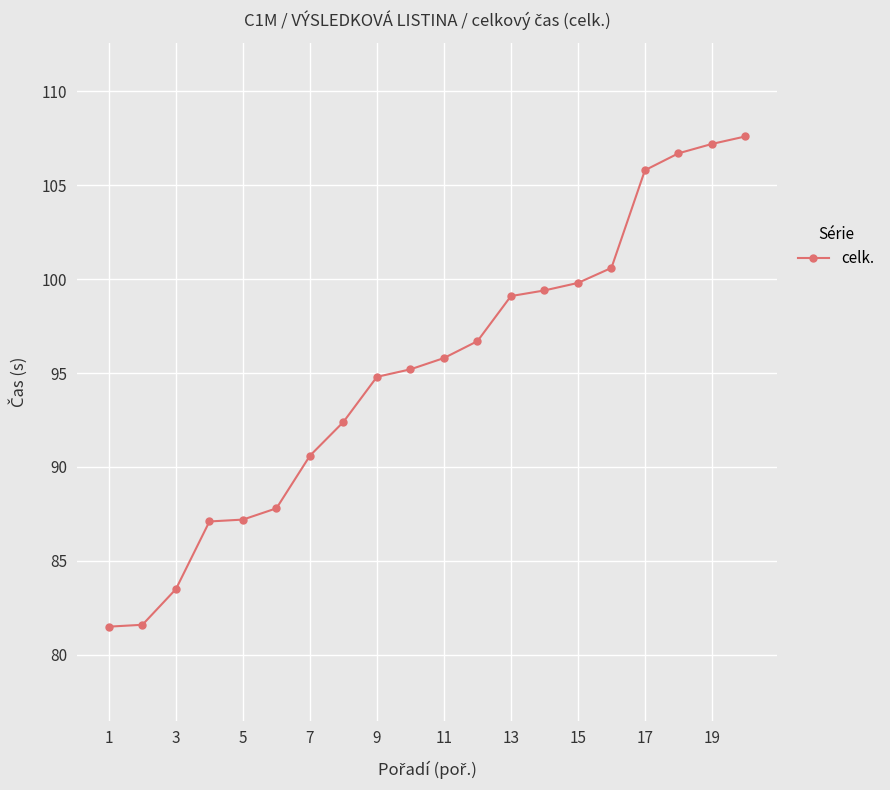

What is the smallest value displayed?

81.5